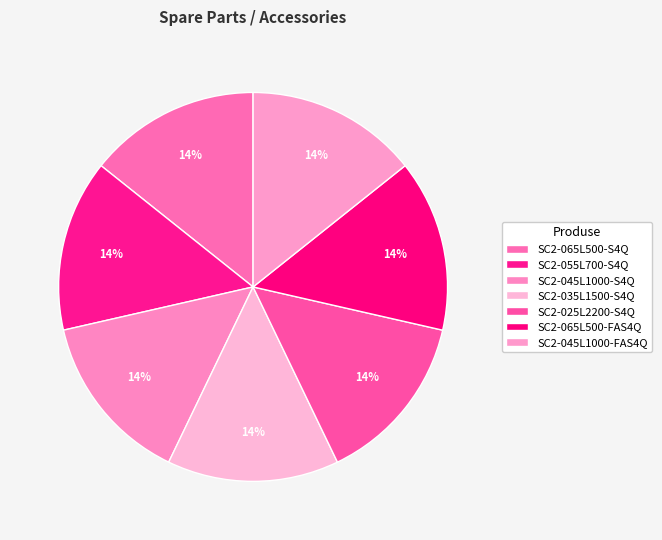

Does SC2-065L500-FAS4Q represent more than half of the total?

No